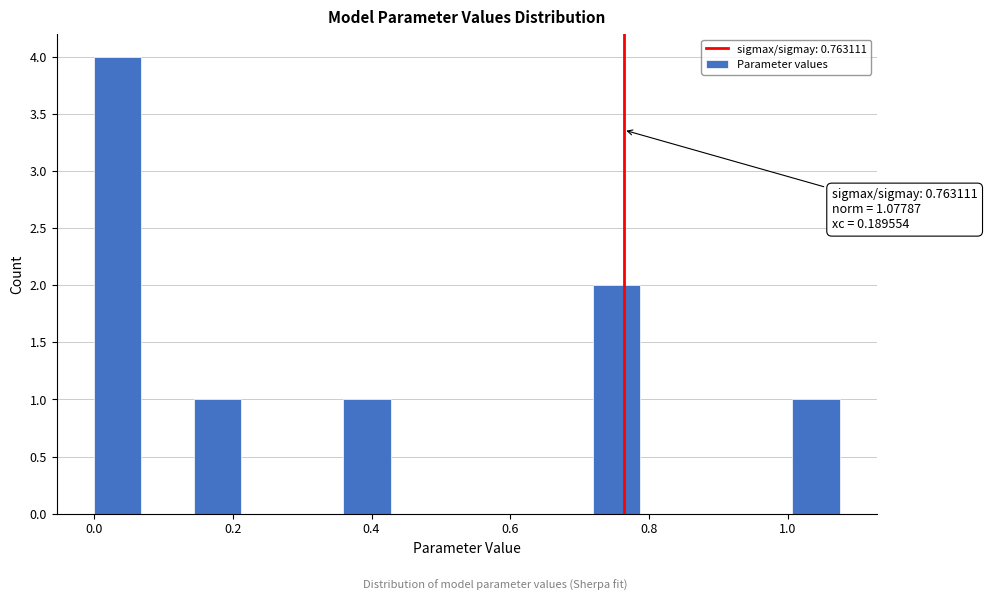

Read against the x-axis, roughly where is the centre of the tallest bar?

0.04